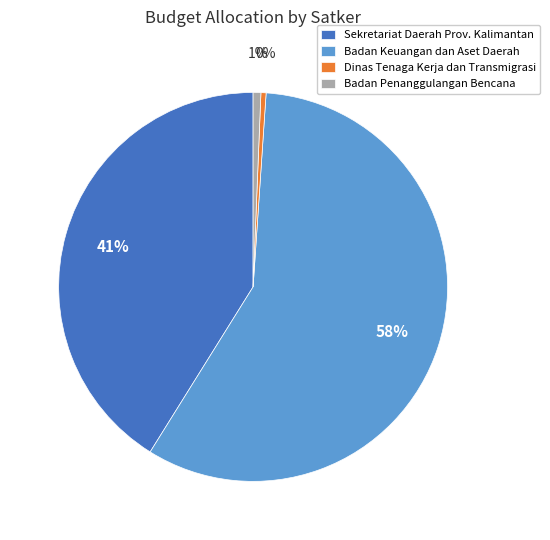

Which has a higher value, Badan Keuangan dan Aset Daerah or Dinas Tenaga Kerja dan Transmigrasi?

Badan Keuangan dan Aset Daerah